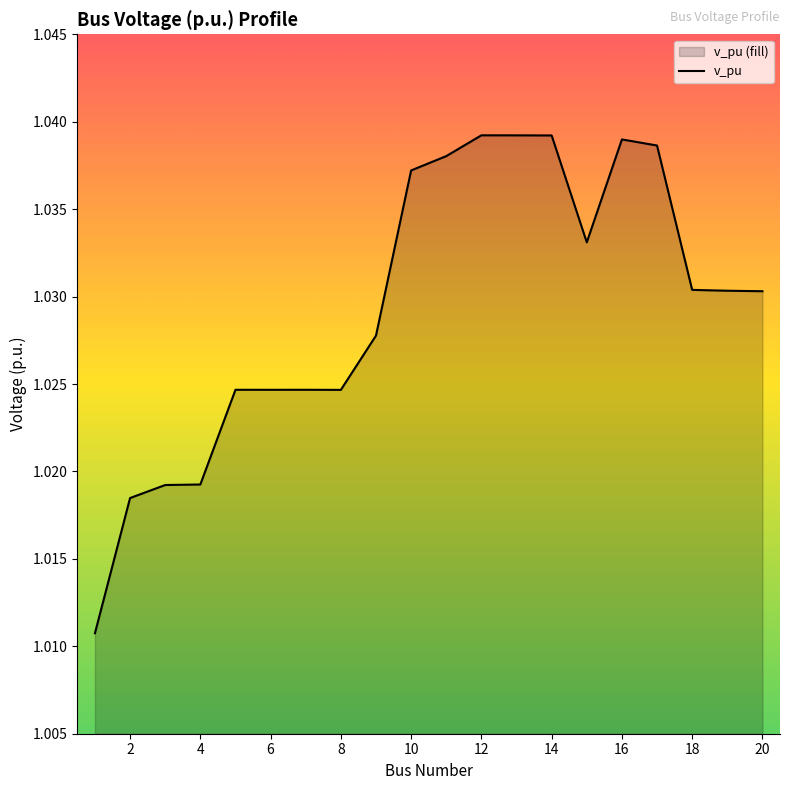

At which label is the value closest to 1?

1